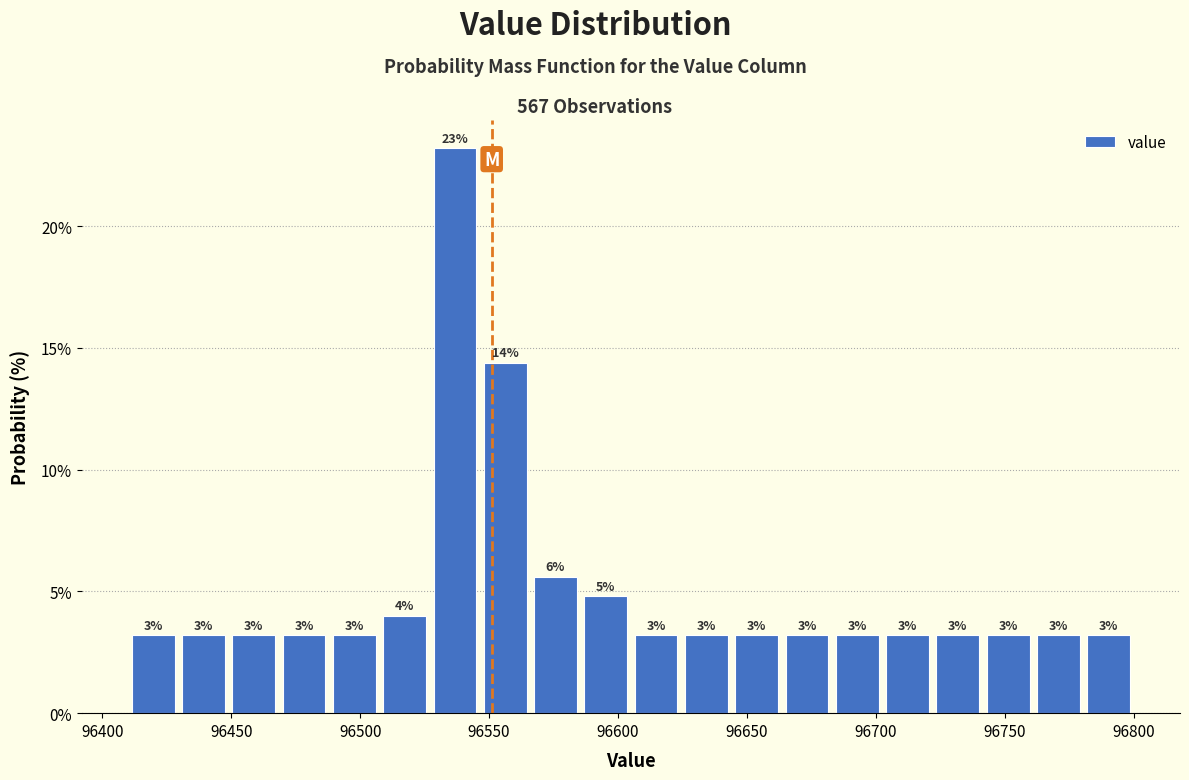

Around what value on the x-axis is the tallest bar? Give the approximate position of its centre, as read against the axis.

96535